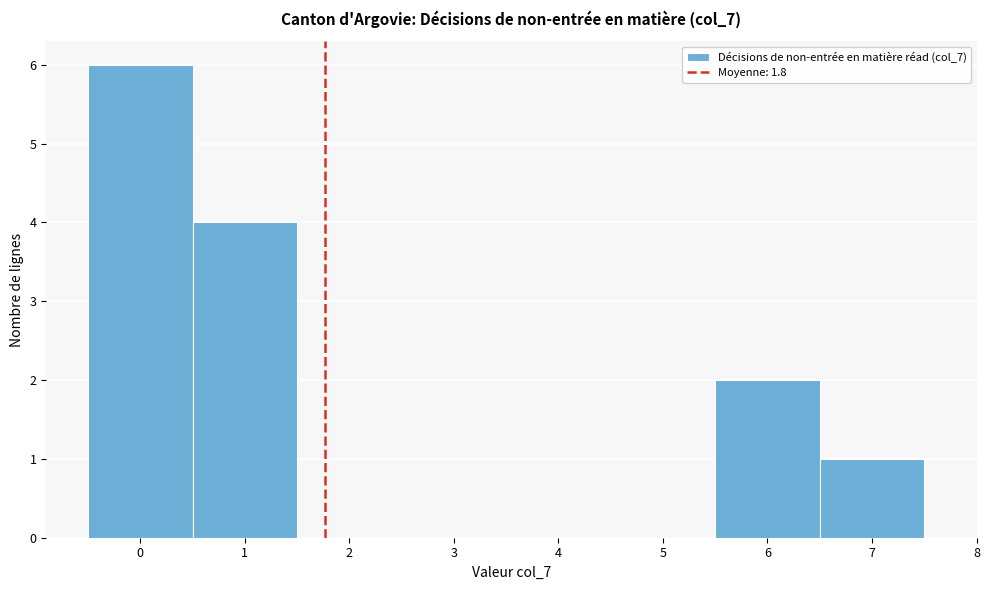

How tall is the bar that spans 6.5 to 7.5 on the x-axis? The values are not printed on the chart, so give them approximately, as read against the axis.

1